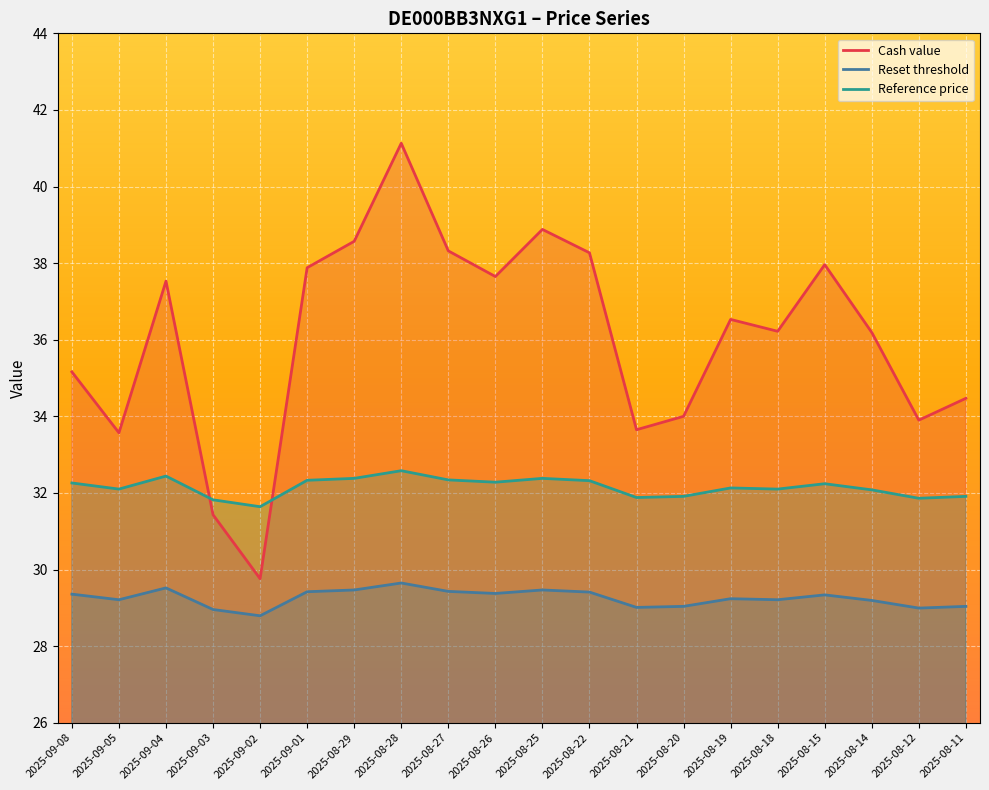

What is the lowest value of the Cash value series?

29.8